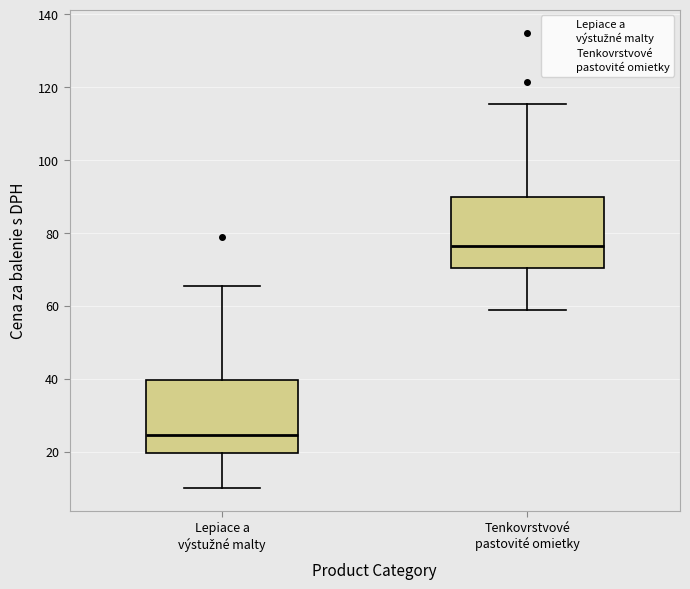

Reading left to right, read every box against the y-axis: the position of its median line, the range the box covers, and the ends of its whiskers. The values are not printed on the chart, so give them approximately, as read against the axis.

Lepiace a výstužné malty: median 24, box 20 to 40, whiskers 10 to 66
Tenkovrstvové pastovité omietky: median 76, box 70 to 90, whiskers 58 to 116